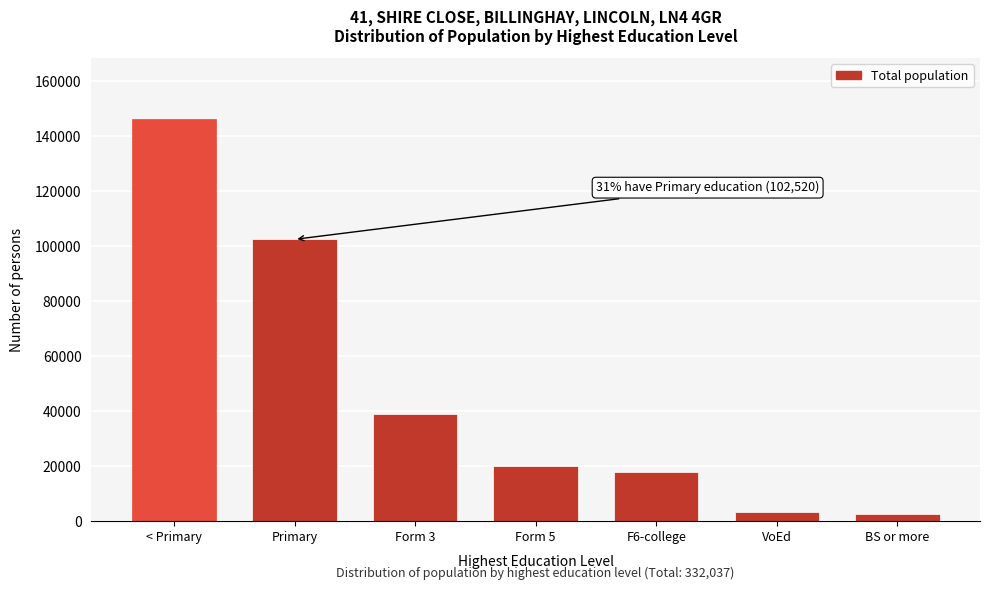

Between < Primary and Form 5, which is larger?

< Primary